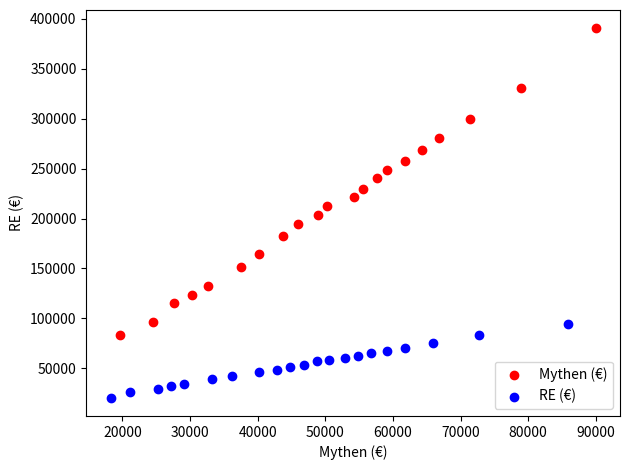

Which series has the widest spread of Y values?

Mythen (€)